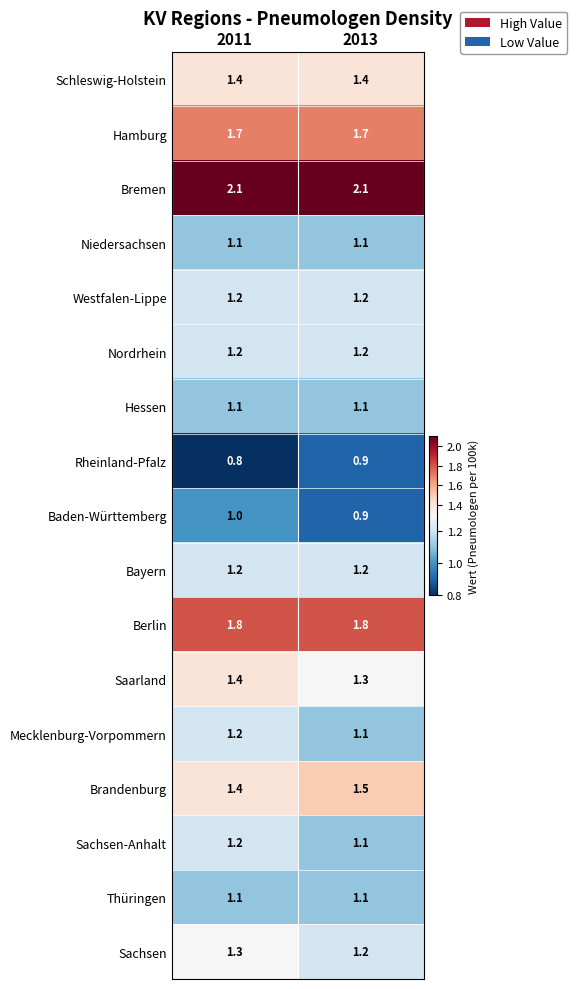

At how many categories does at least one series exceed 1?

2